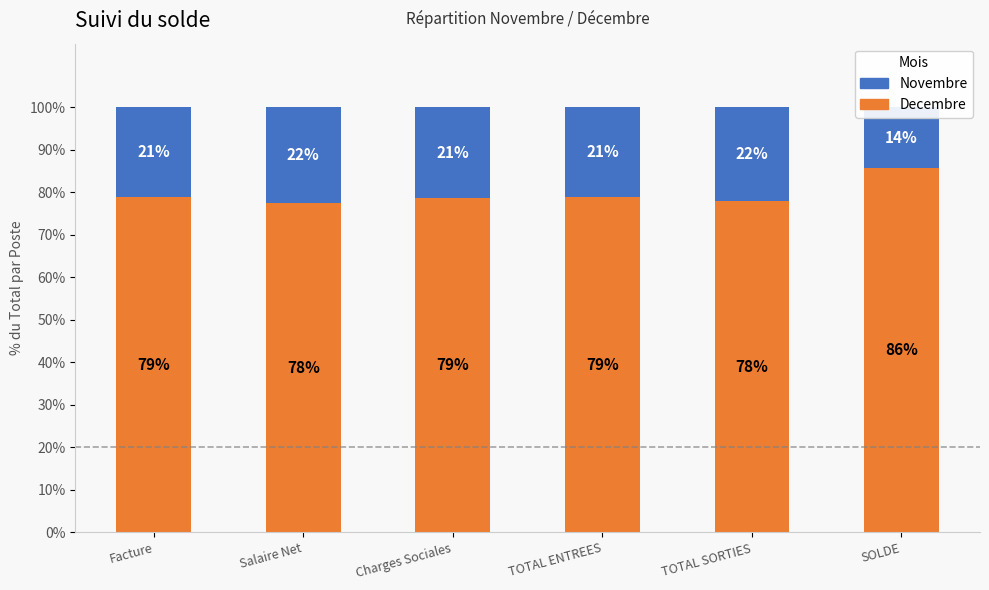

How many values in the Decembre series are below 78?

2